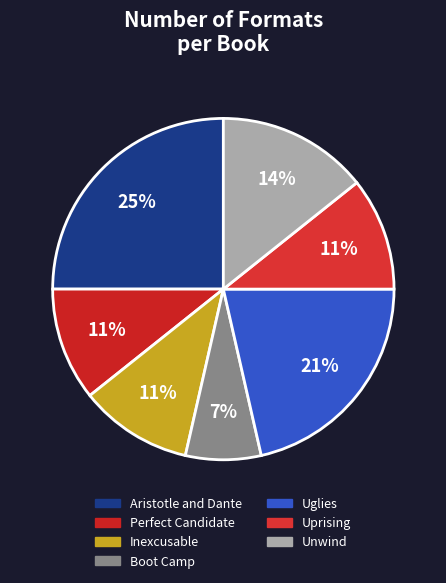

To the nearest percent, what portion does Aristotle and Dante represent?

25%